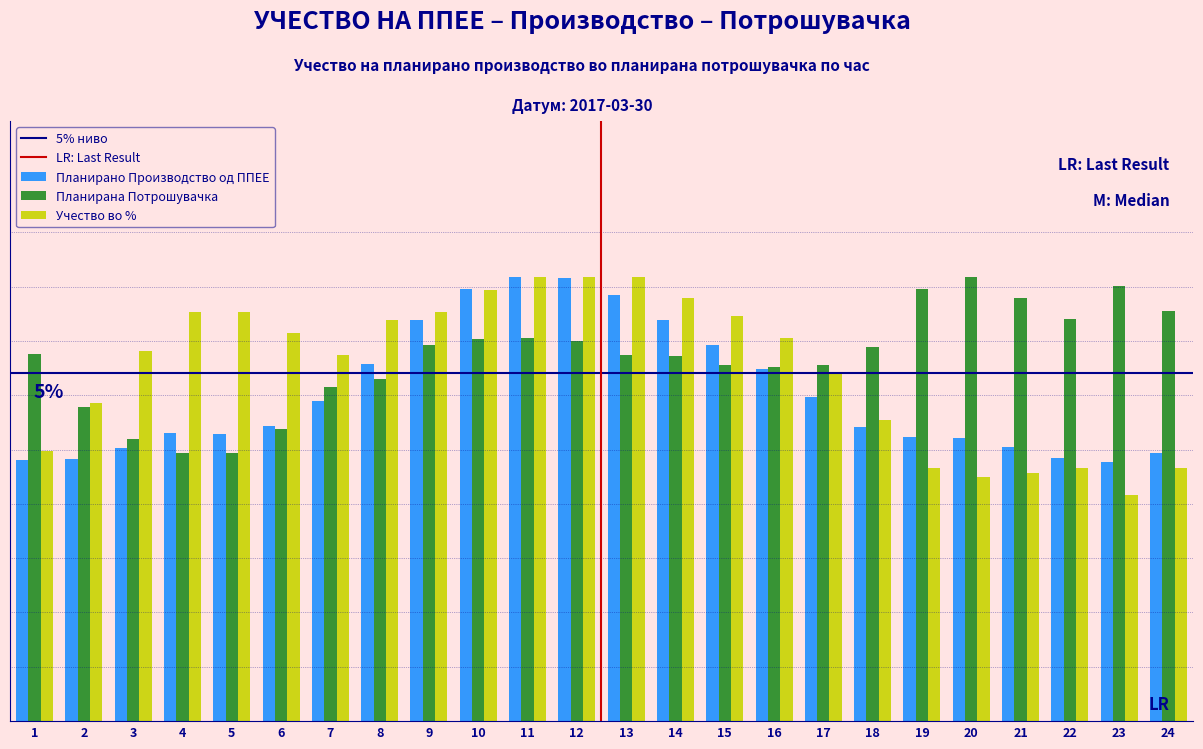

Does the chart contain stacked bars?

No